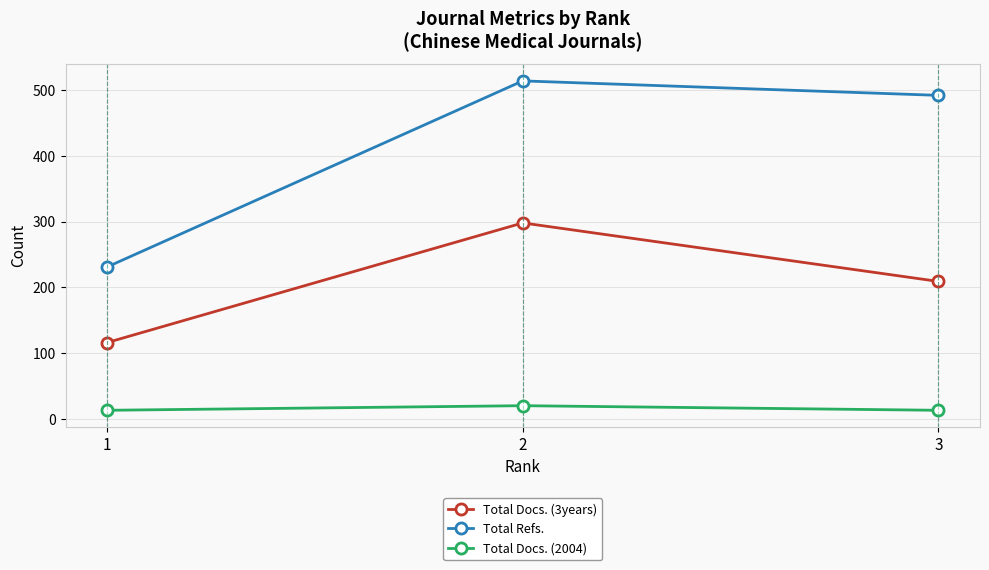

What is the difference between the maximum and second lowest values in the Total Docs. (3years) series?

89